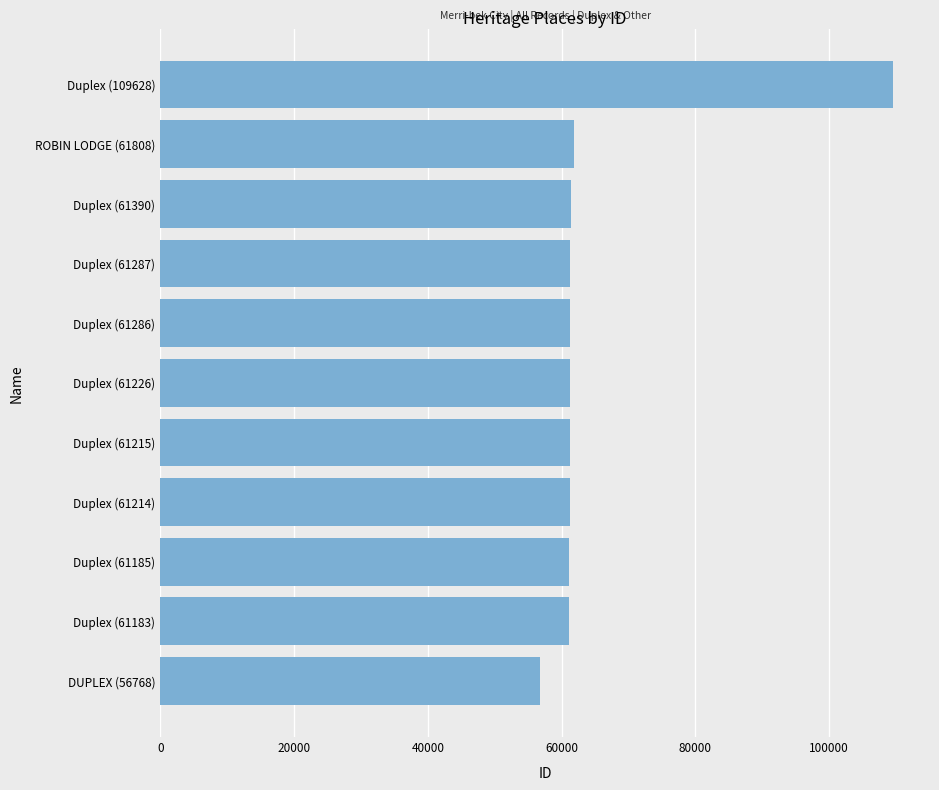

How many values are below 61226?

5